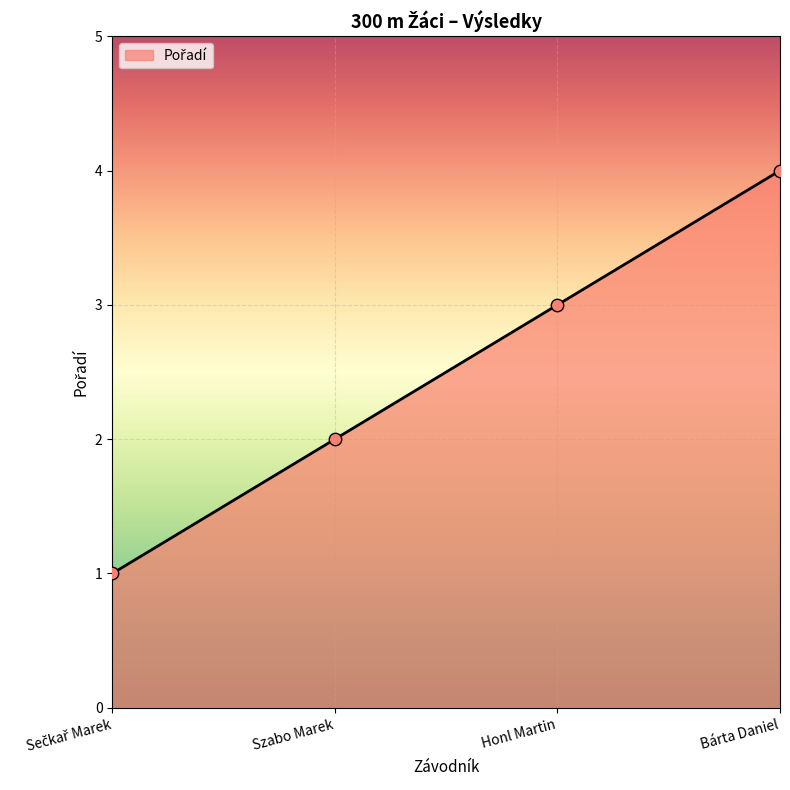

What is the ratio of the value at Szabo Marek to the value at Honl Martin?

0.7